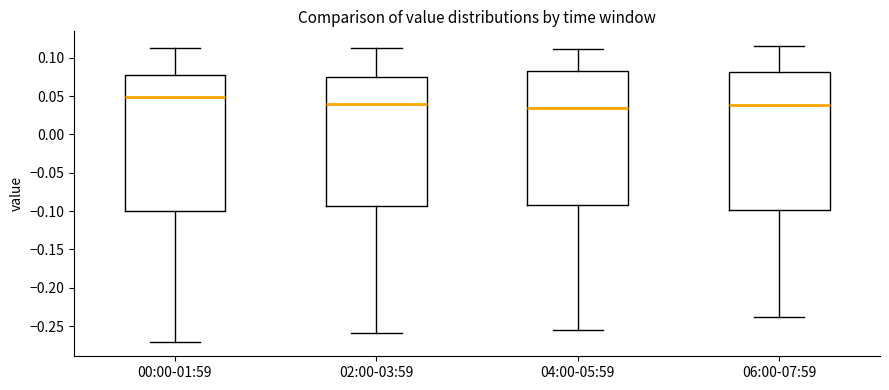

Reading left to right, transcribe this box plot: for each box, give where its median line is, the range the box spans, and where its two whiskers end, as read against the y-axis. The values are not printed on the chart, so give them approximately, as read against the axis.

00:00-01:59: median 0.050, box -0.100 to 0.075, whiskers -0.270 to 0.115
02:00-03:59: median 0.040, box -0.095 to 0.075, whiskers -0.260 to 0.110
04:00-05:59: median 0.035, box -0.090 to 0.085, whiskers -0.255 to 0.110
06:00-07:59: median 0.040, box -0.100 to 0.080, whiskers -0.240 to 0.115